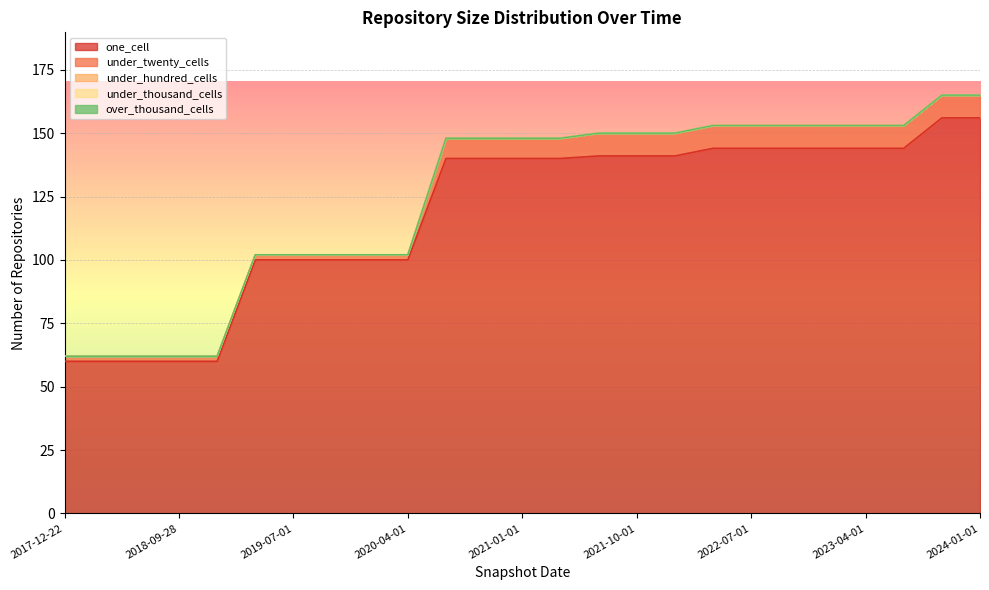

Which series has the largest range (max minus min)?

one_cell